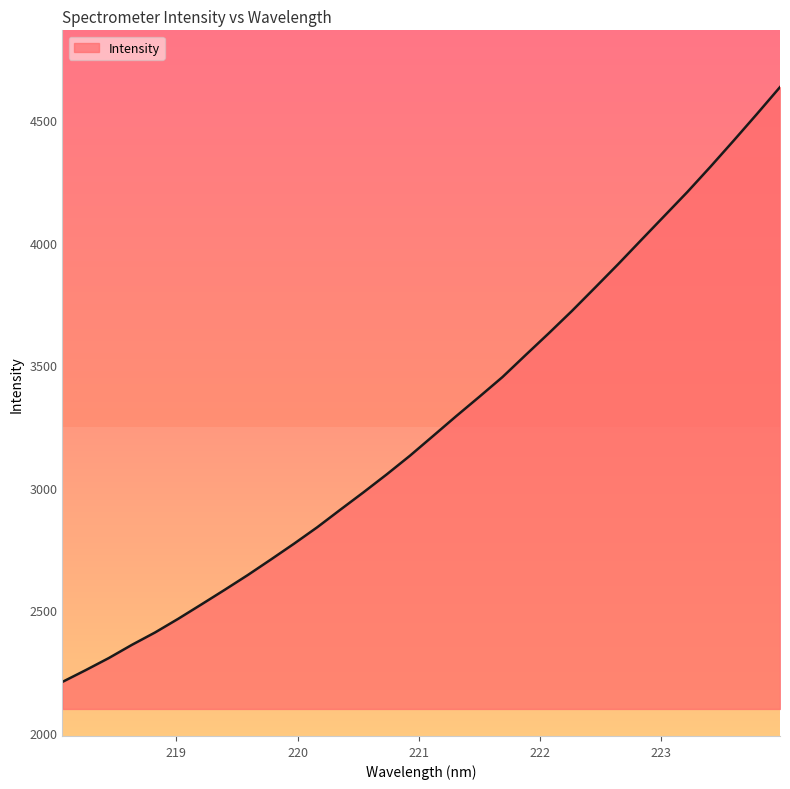

Reading left to right, extract all data points from this chart.

2207.6	2255.4	2304.9	2359.0	2409.6	2465.4	2524.0	2583.3	2643.9	2707.4	2772.1	2839.1	2910.9	2981.9	3054.9	3130.8	3211.5	3292.5	3371.6	3452.1	3542.0	3630.8	3721.9	3817.0	3913.1	4011.9	4110.2	4208.6	4311.9	4418.0	4526.1	4636.0